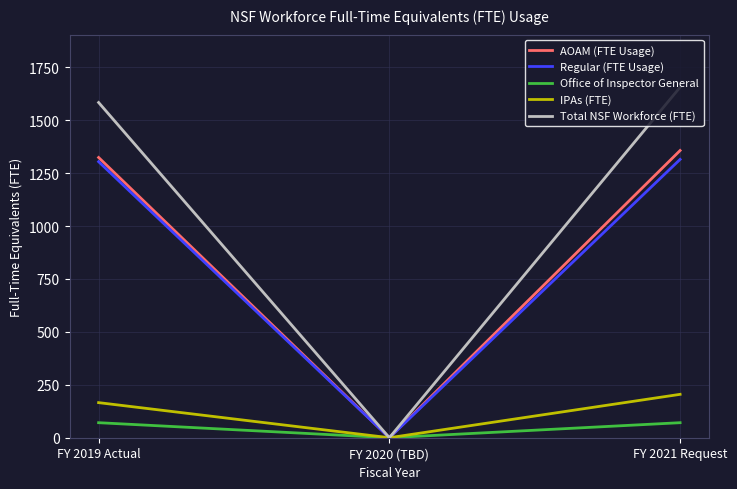

What is the difference between the highest and lowest values at FY 2019 Actual?

1512.8